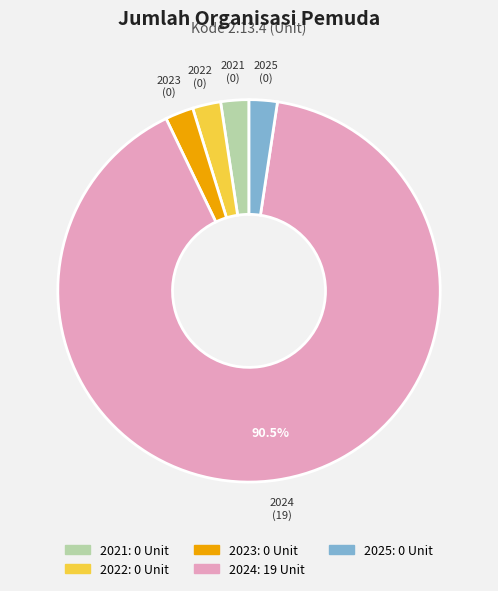

Is the sum of 2025 and 2021 greater than half?

No